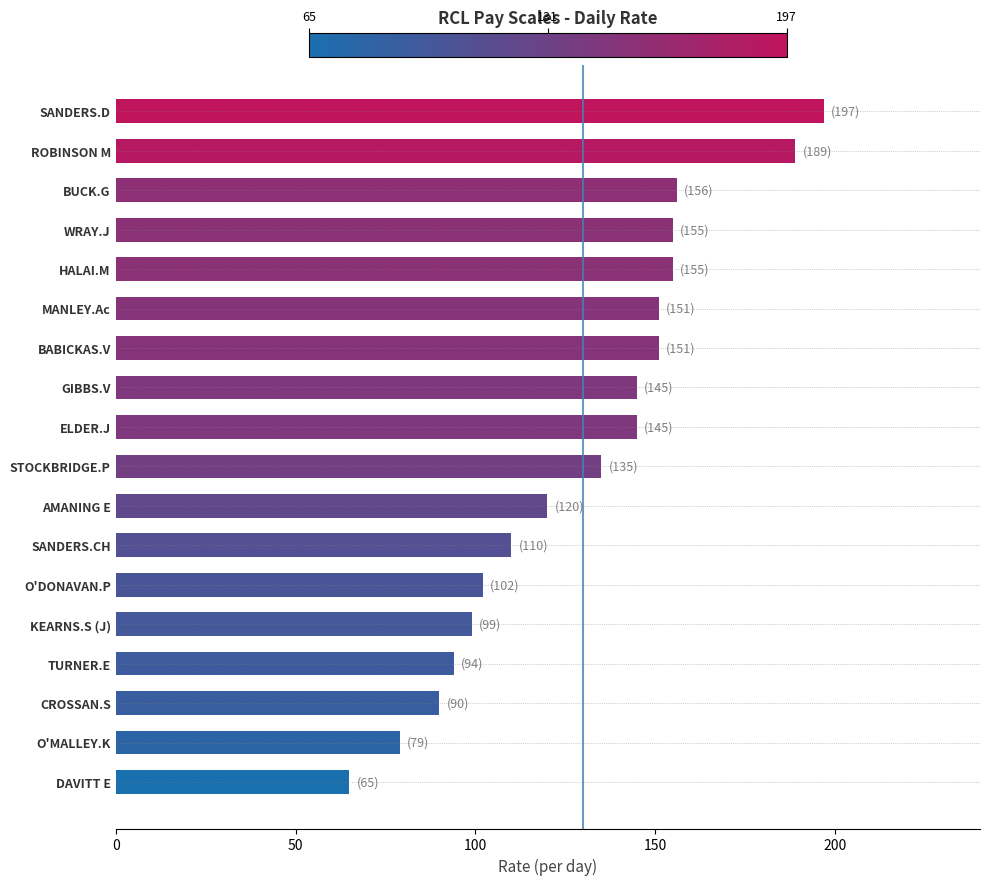

Reading bottom to top, what are all the values shown in this chart?

DAVITT E=65	O'MALLEY.K=79	CROSSAN.S=90	TURNER.E=94	KEARNS.S (J)=99	O'DONAVAN.P=102	SANDERS.CH=110	AMANING E=120	STOCKBRIDGE.P=135	ELDER.J=145	GIBBS.V=145	BABICKAS.V=151	MANLEY.Ac=151	HALAI.M=155	WRAY.J=155	BUCK.G=156	ROBINSON M=189	SANDERS.D=197